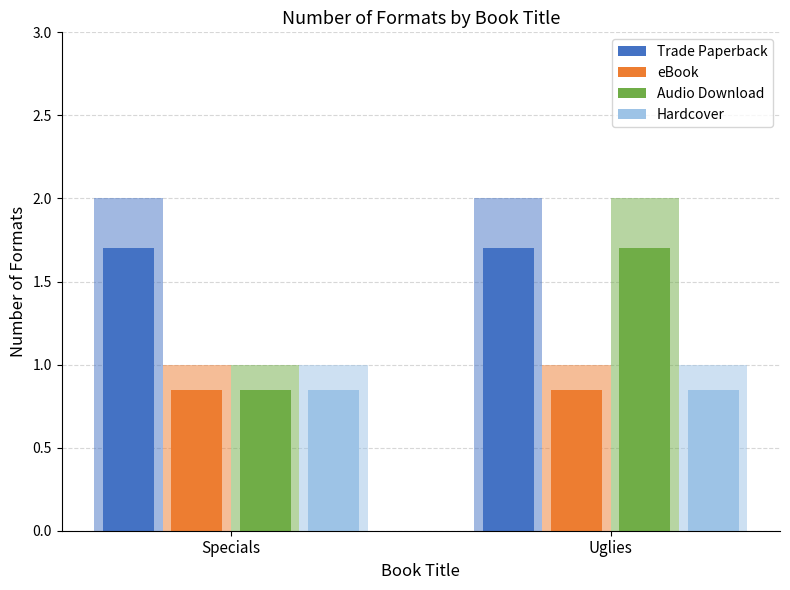

Reading left to right, transcribe all the data shown in this chart.

Trade Paperback: 1.7	1.7
eBook: 0.8	0.8
Audio Download: 0.8	1.7
Hardcover: 0.8	0.8